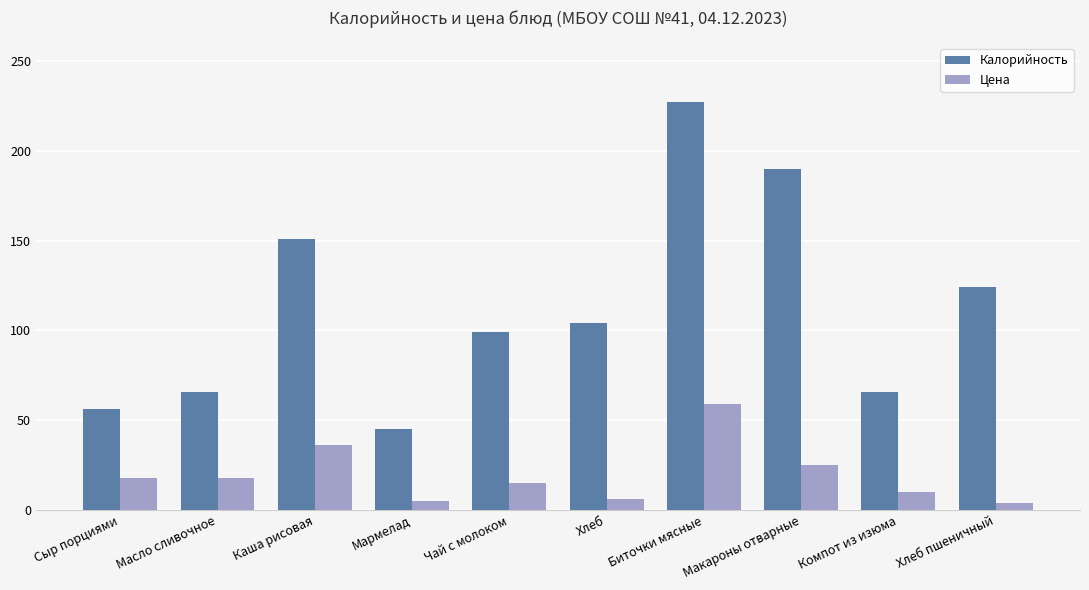

What position from the left is Каша рисовая?

3